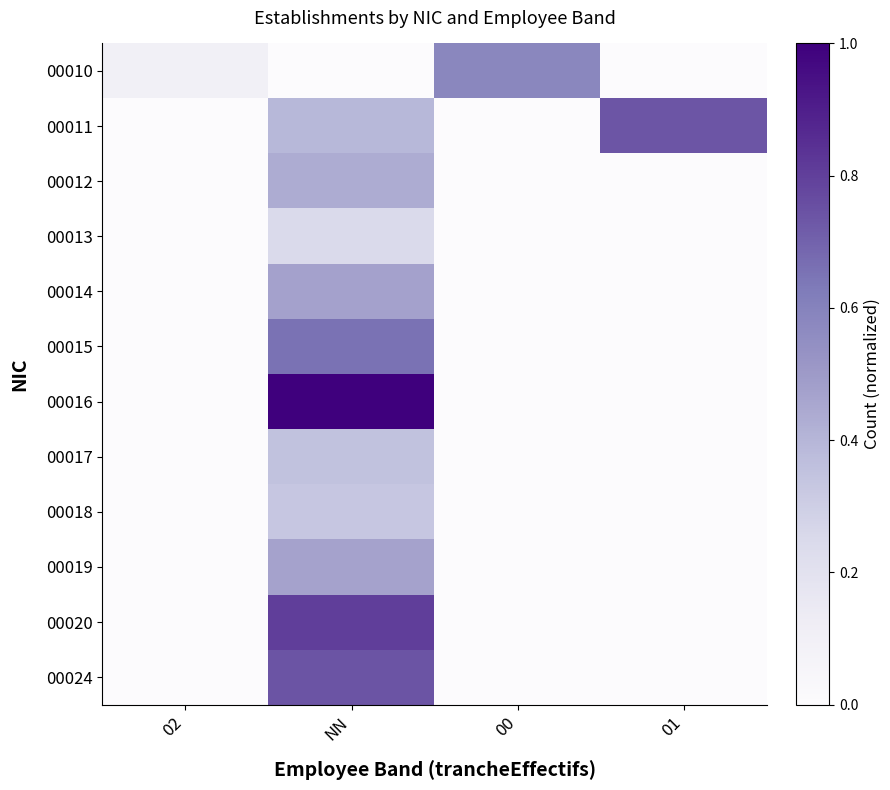

Reading right to left, list all the values displayed in this chart.

00010: 01=0.0	00=0.6	NN=0.0	02=0.1
00011: 01=0.7	00=0.0	NN=0.4	02=0.0
00012: 01=0.0	00=0.0	NN=0.4	02=0.0
00013: 01=0.0	00=0.0	NN=0.2	02=0.0
00014: 01=0.0	00=0.0	NN=0.5	02=0.0
00015: 01=0.0	00=0.0	NN=0.7	02=0.0
00016: 01=0.0	00=0.0	NN=1.0	02=0.0
00017: 01=0.0	00=0.0	NN=0.4	02=0.0
00018: 01=0.0	00=0.0	NN=0.3	02=0.0
00019: 01=0.0	00=0.0	NN=0.5	02=0.0
00020: 01=0.0	00=0.0	NN=0.8	02=0.0
00024: 01=0.0	00=0.0	NN=0.7	02=0.0